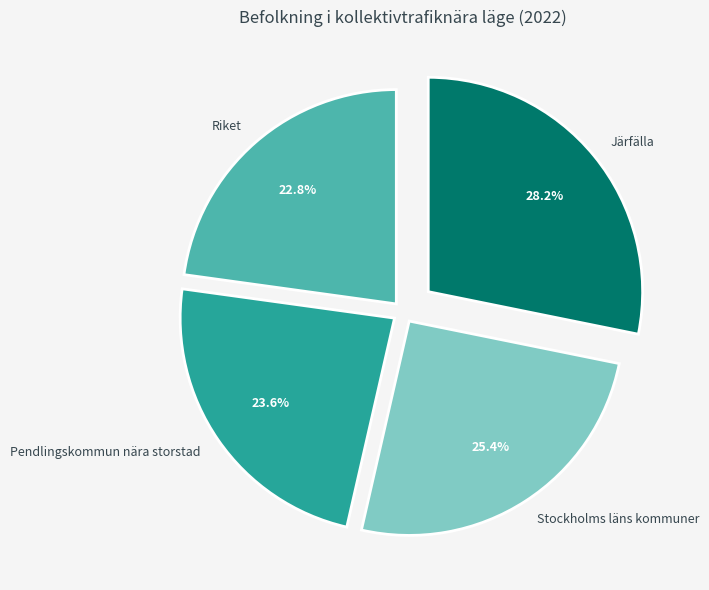

How much of the chart is everything except Pendlingskommun nära storstad?

76.4%